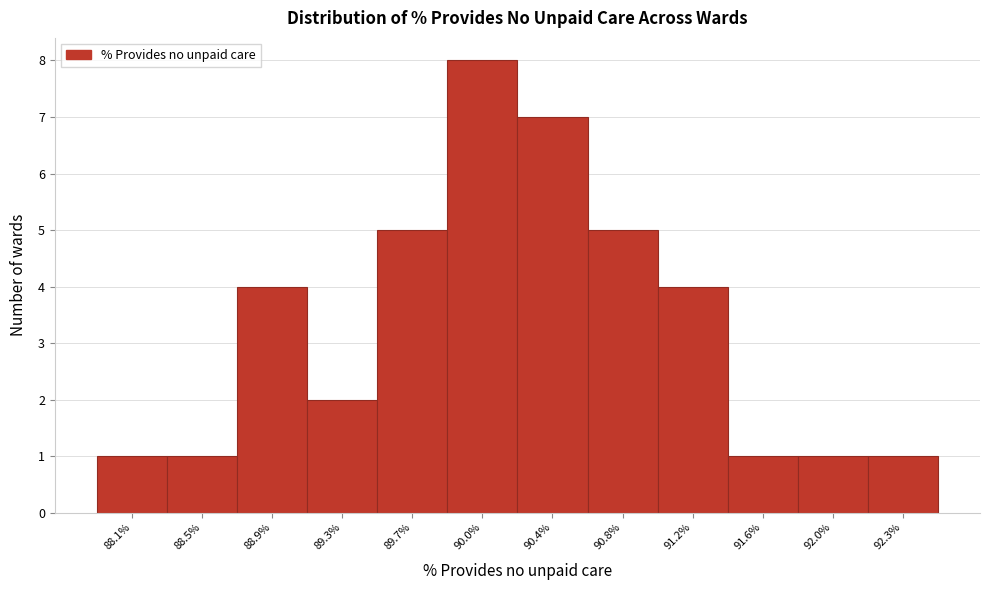

Reading left to right, transcribe all the data shown in this chart.

1	1	4	2	5	8	7	5	4	1	1	1